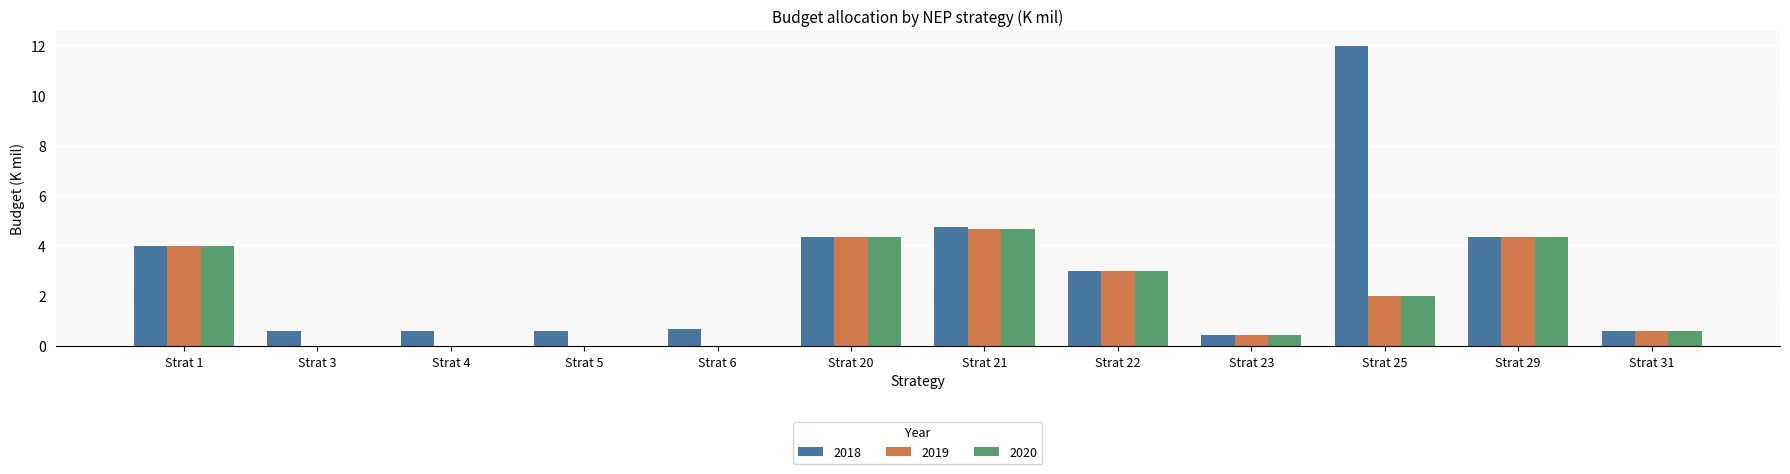

What is the sum of the 2019 values at Strat 3 and Strat 31?

0.6